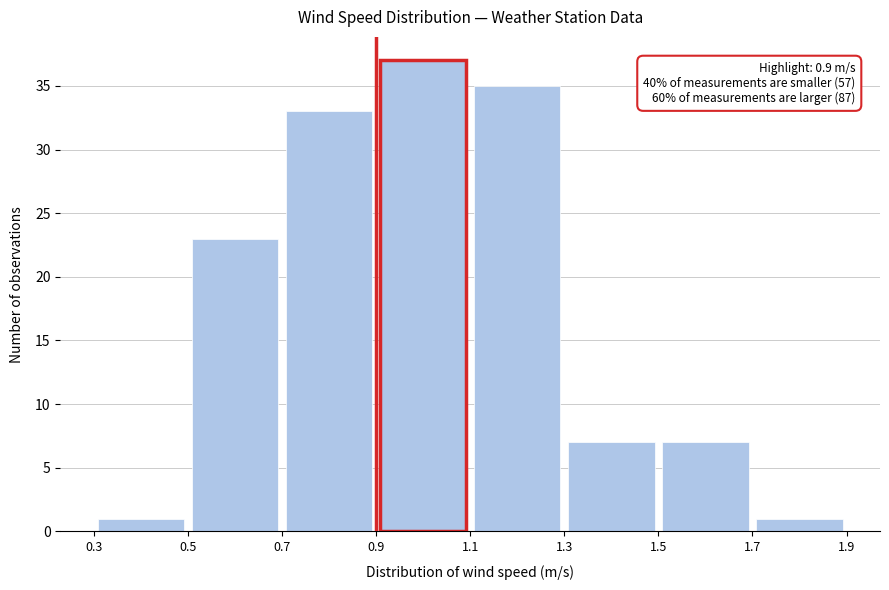

Which range on the x-axis has the tallest bar?

0.9 to 1.1